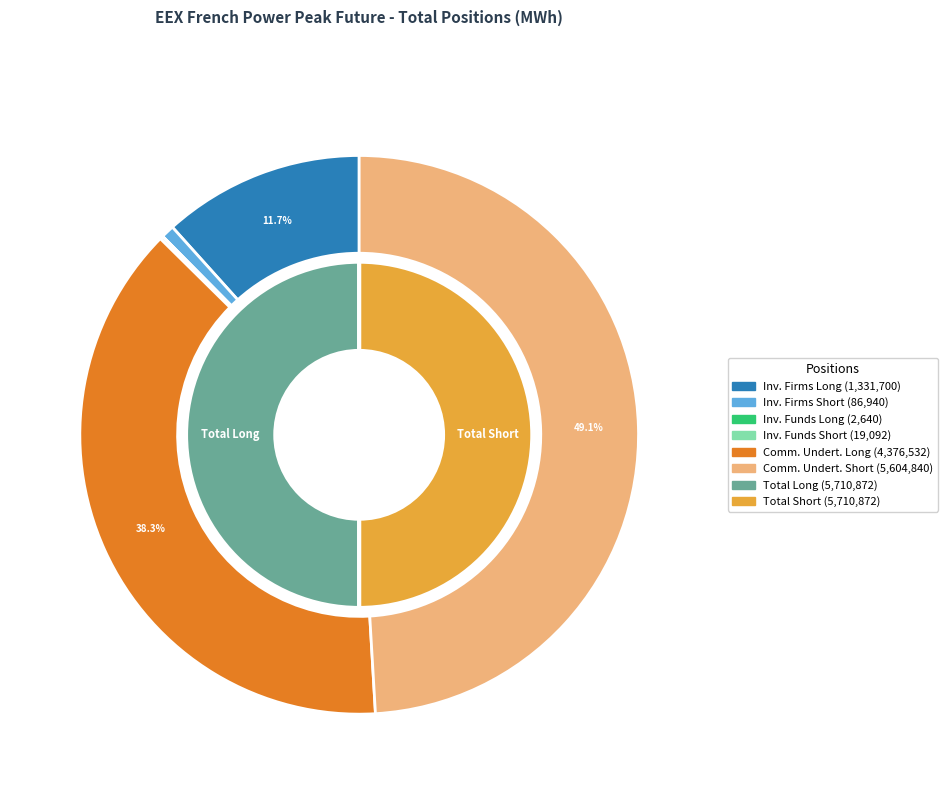

To the nearest percent, what is the combined percentage of Other Financial Institutions Short and Commercial Undertakings Short?

49%